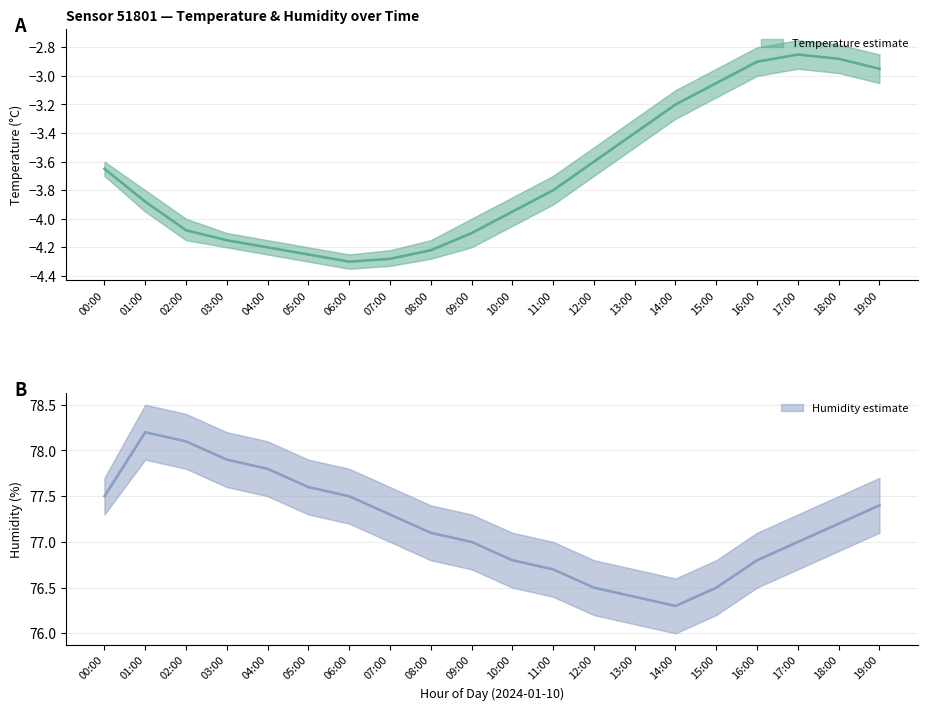

How many interior local valleys does the Temperature (°C) series have?

1